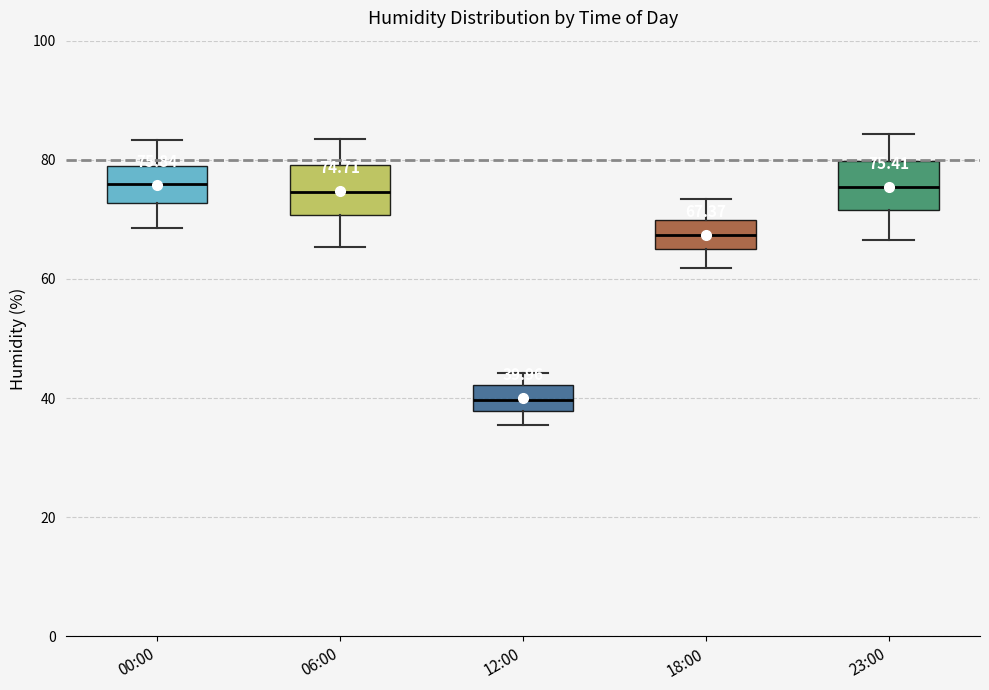

Which box's median line is the lowest?

12:00